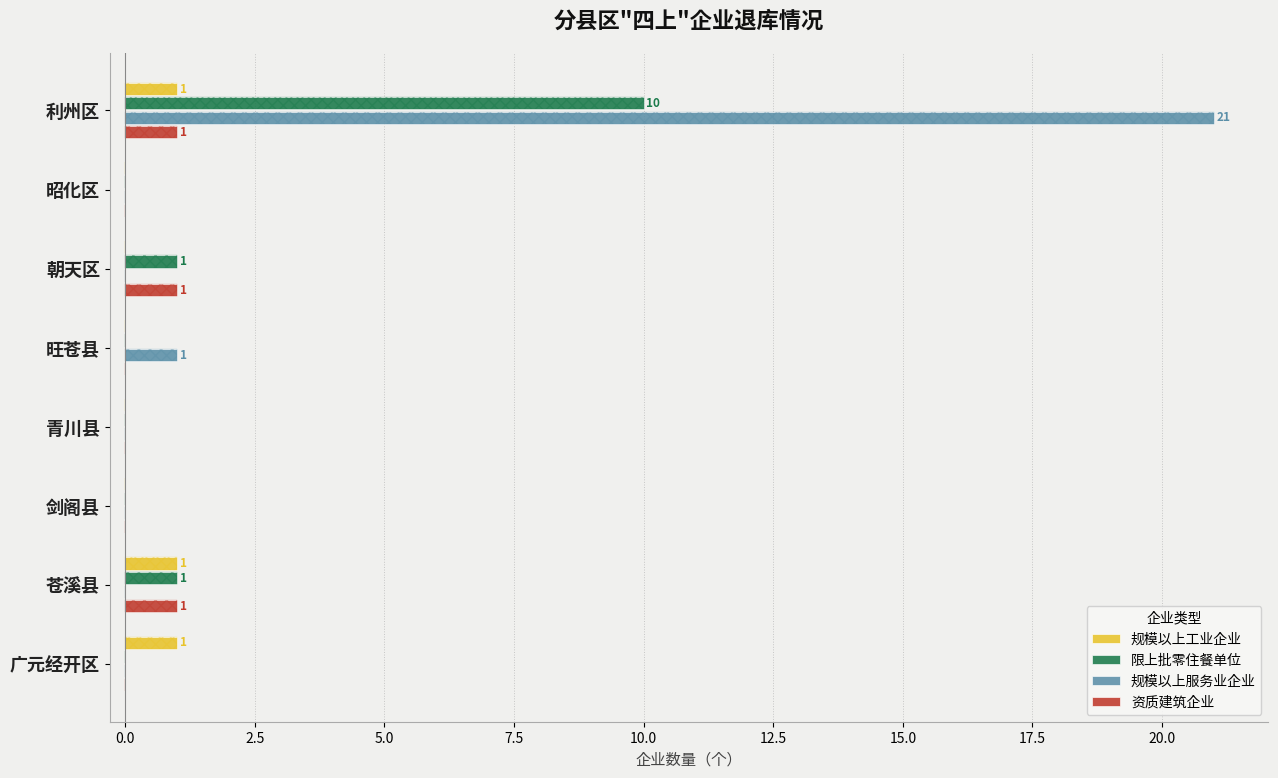

Which series has the largest range (max minus min)?

规模以上服务业企业